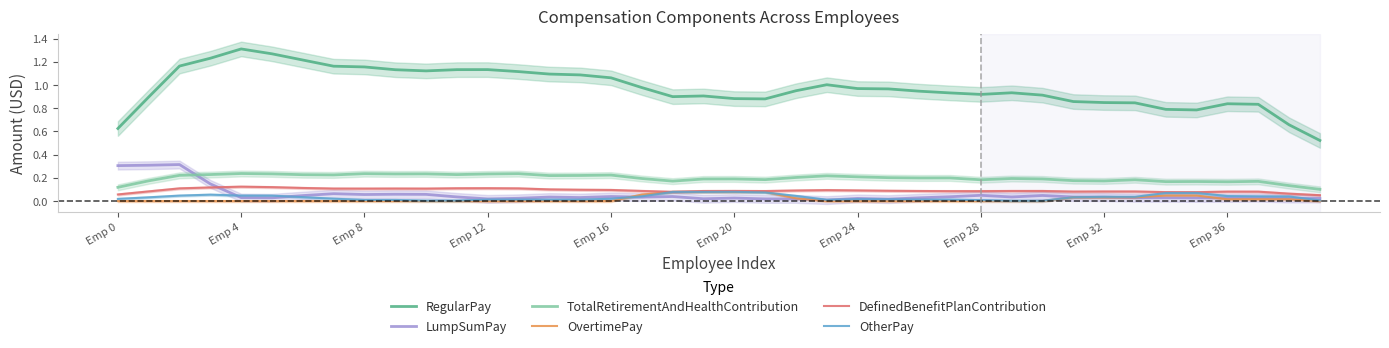

Which series has the largest total across all categories?

RegularPay